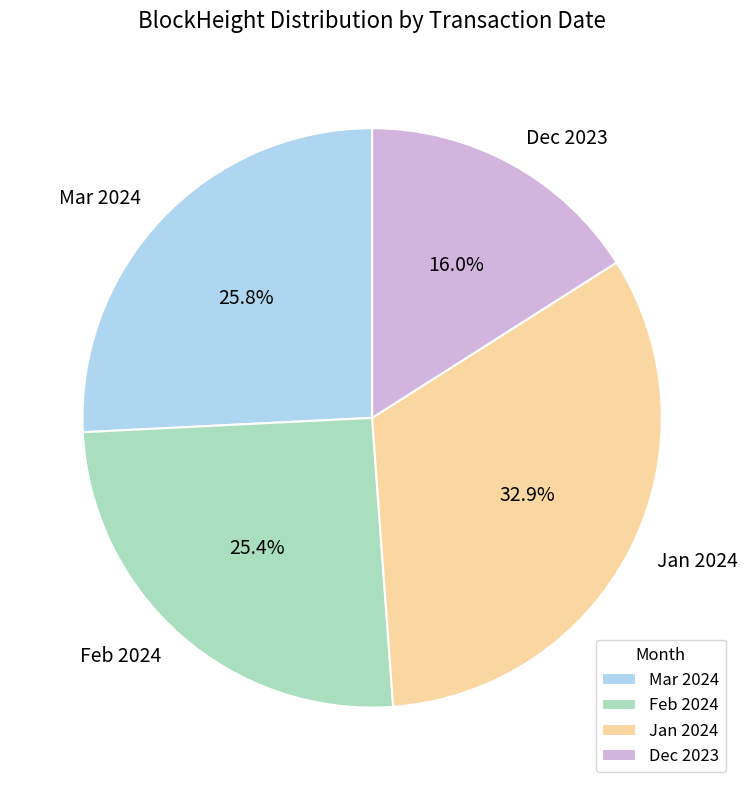

What percentage is NOT represented by Dec 2023?

84.0%